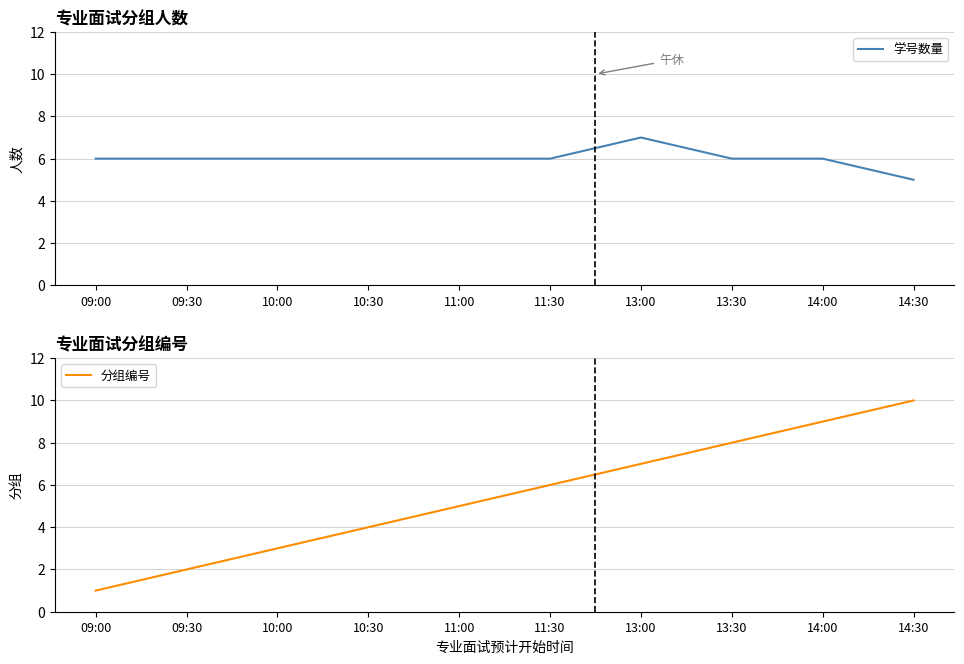

True or false: 分组编号 and 学号数量 intersect in this chart.

False